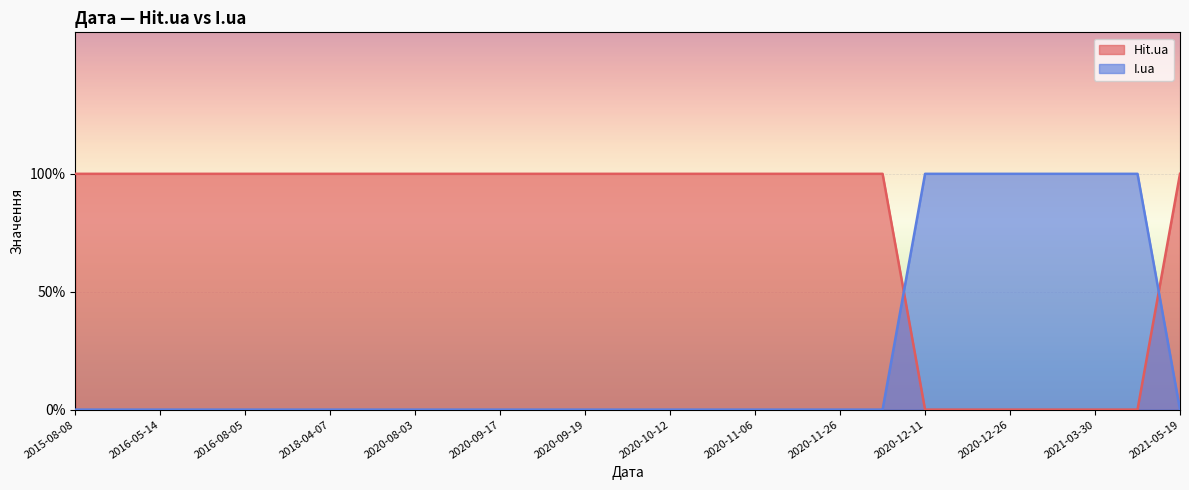

What is the difference between the highest and lowest values at 2020-11-06?

1